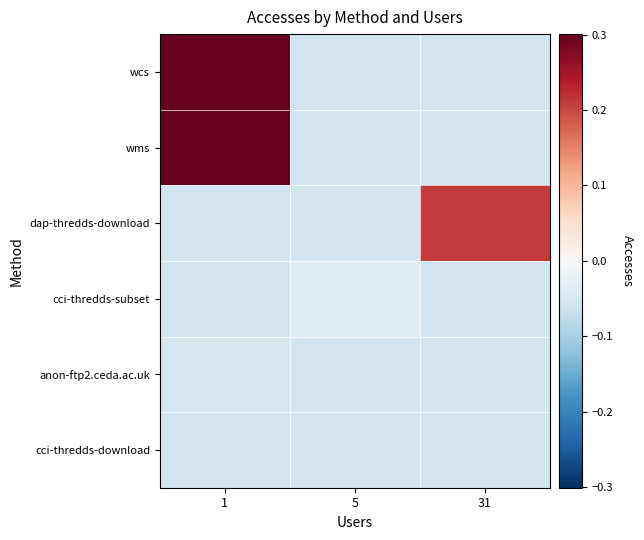

What is the maximum value shown in the chart?

0.3